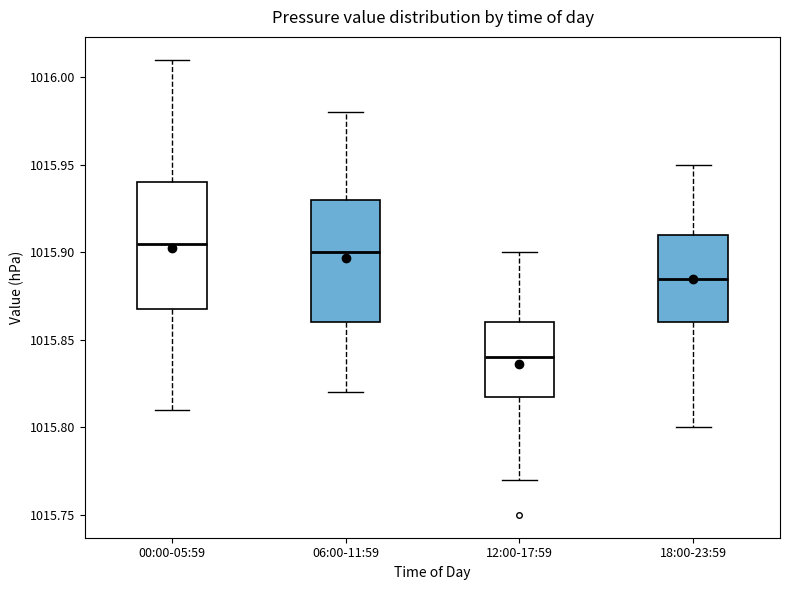

Where does the lower whisker of the box for 18:00-23:59 end on the y-axis? The values are not printed on the chart, so give them approximately, as read against the axis.

1015.800